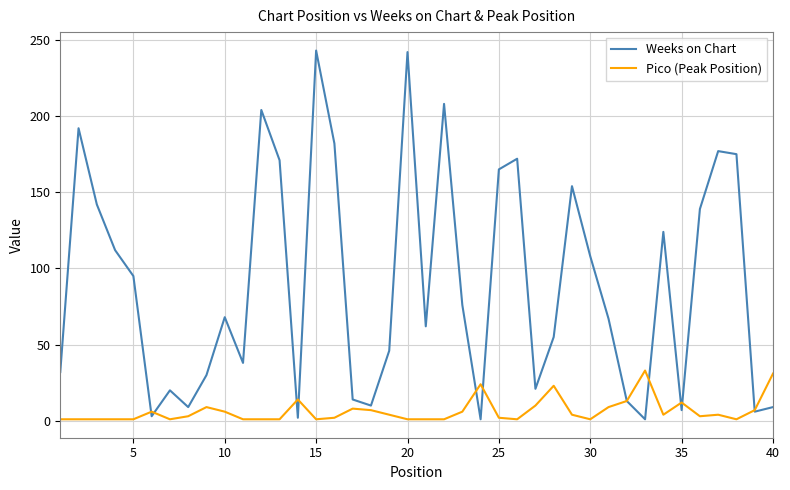

What is the minimum value for Pico (Peak Position)?

1